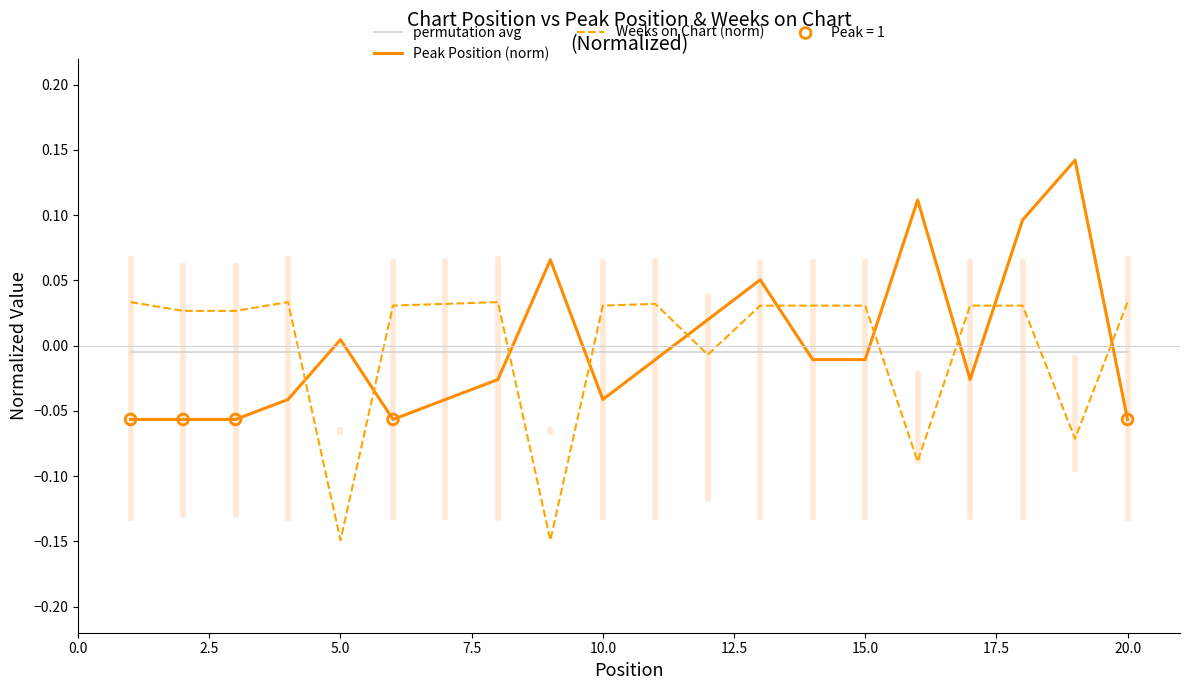

Which series ends up on top after the final intersection of Peak Position (norm) and permutation avg?

permutation avg